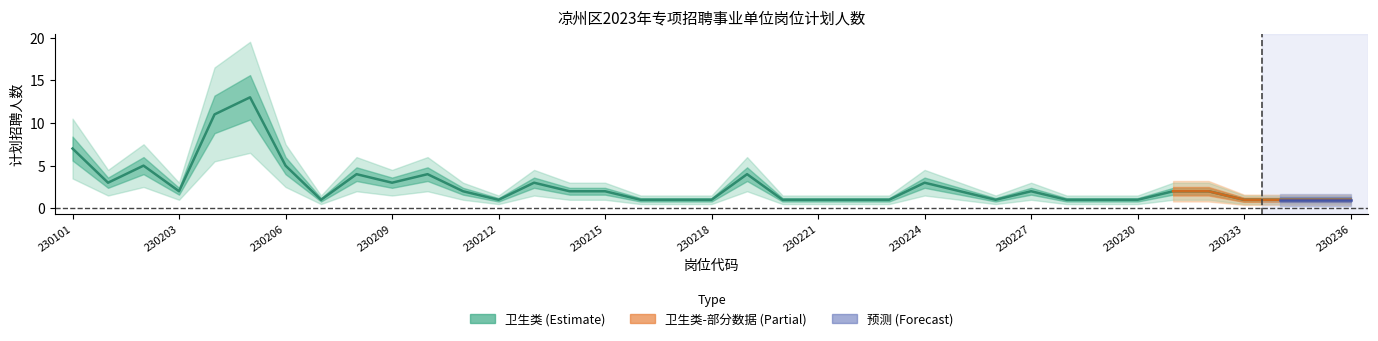

At which label is the value closest to 7?

230101